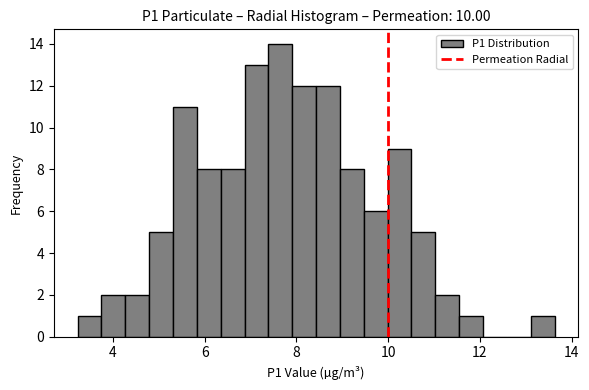

Around what value on the x-axis is the tallest bar? Give the approximate position of its centre, as read against the axis.

7.6